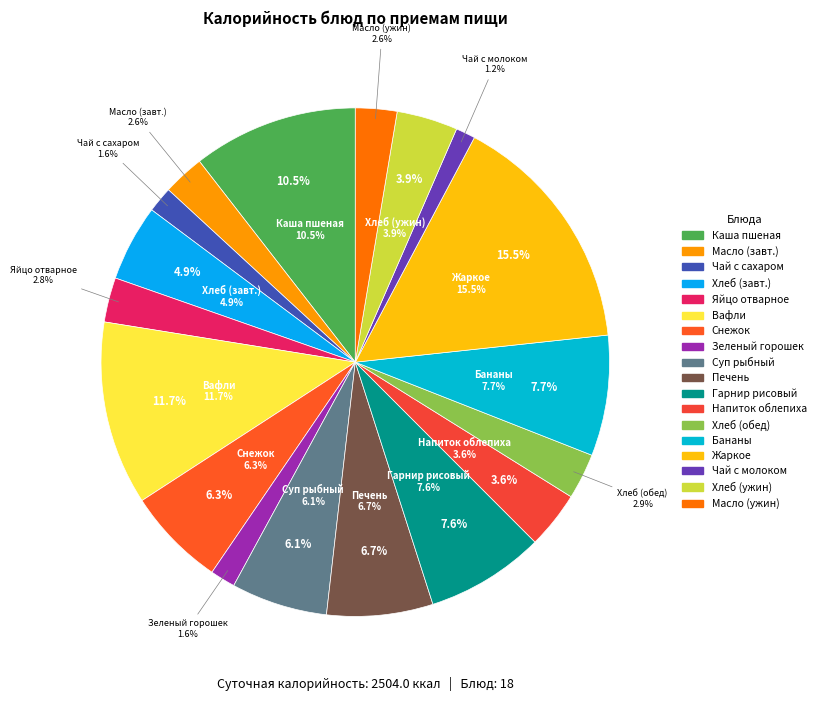

Does any single category account for the majority?

No